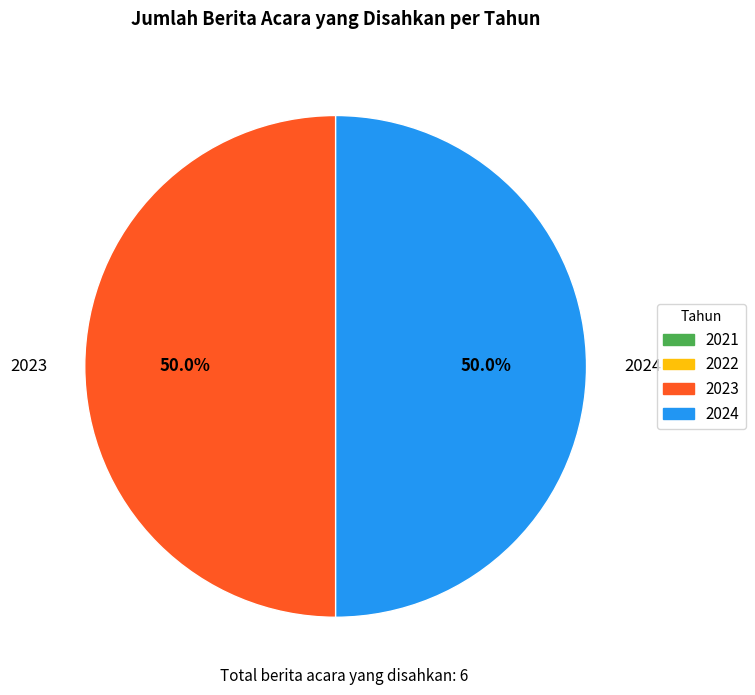

To the nearest percent, what is the difference between the largest and smallest slice percentages?

0%